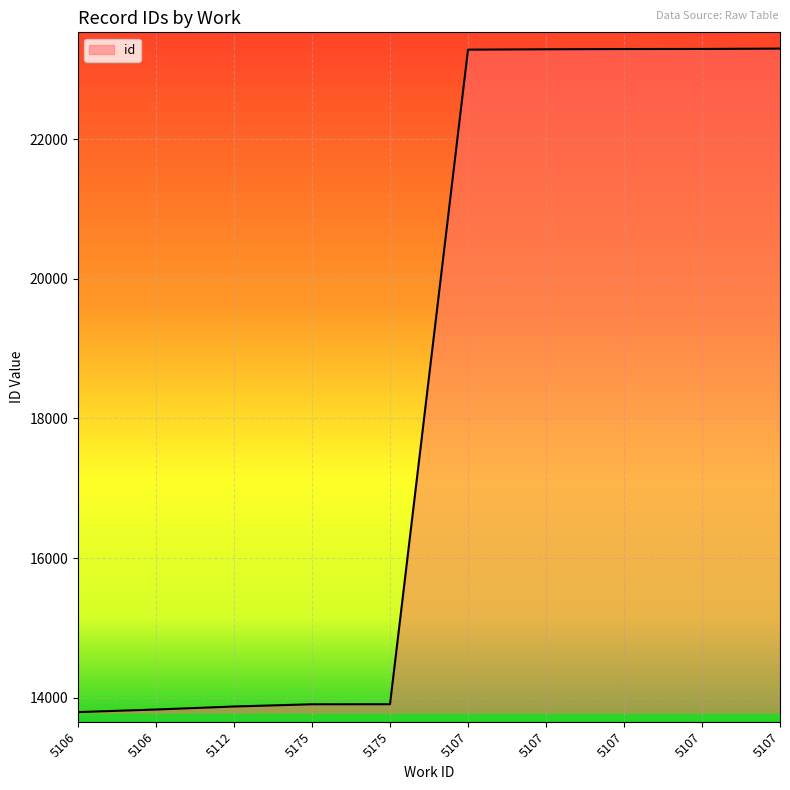

How many lines are shown in the chart?

1